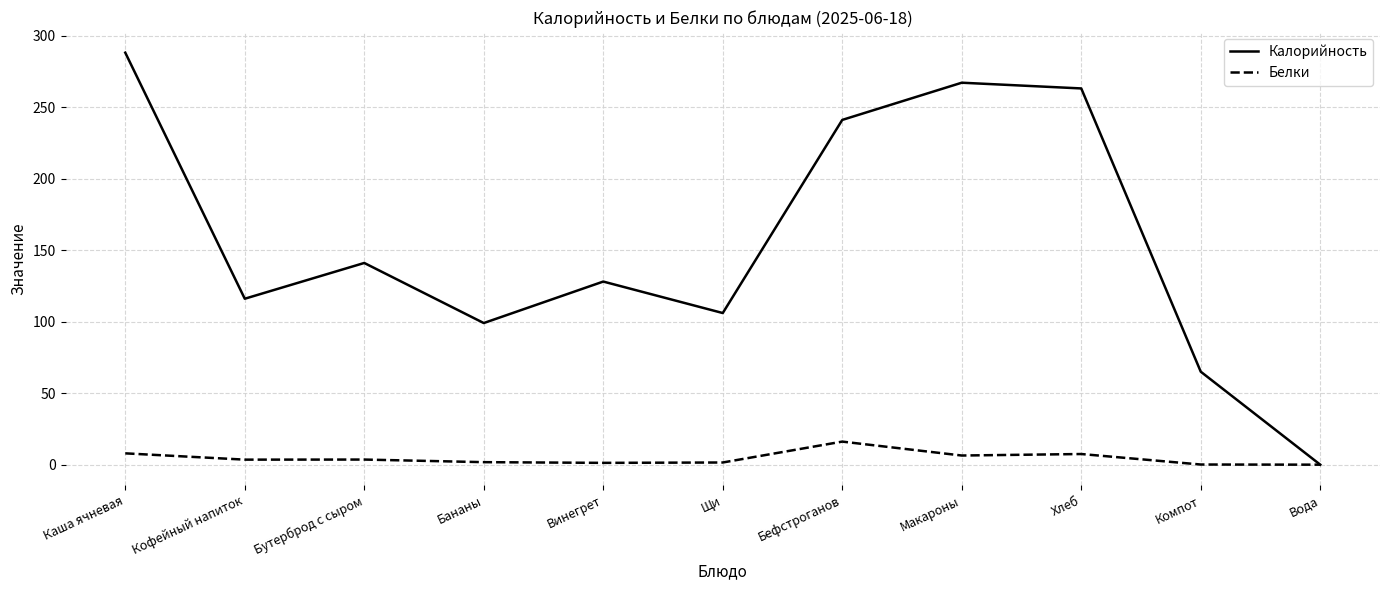

At which label does Белки reach its peak?

Бефстроганов